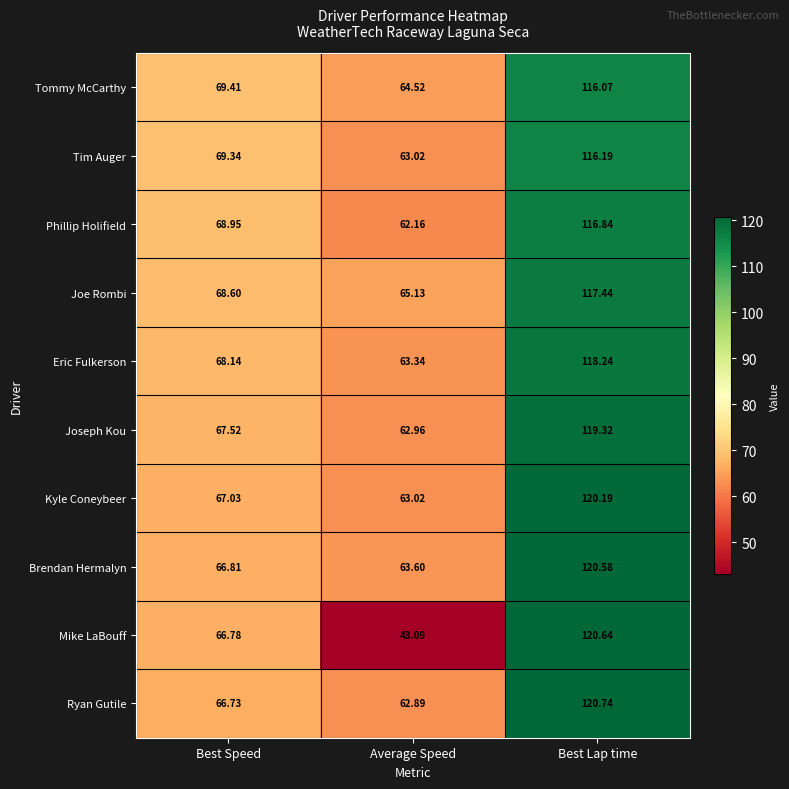

Rank the series at Best Speed from lowest to highest value.

Ryan Gutile, Mike LaBouff, Brendan Hermalyn, Kyle Coneybeer, Joseph Kou, Eric Fulkerson, Joe Rombi, Phillip Holifield, Tim Auger, Tommy McCarthy